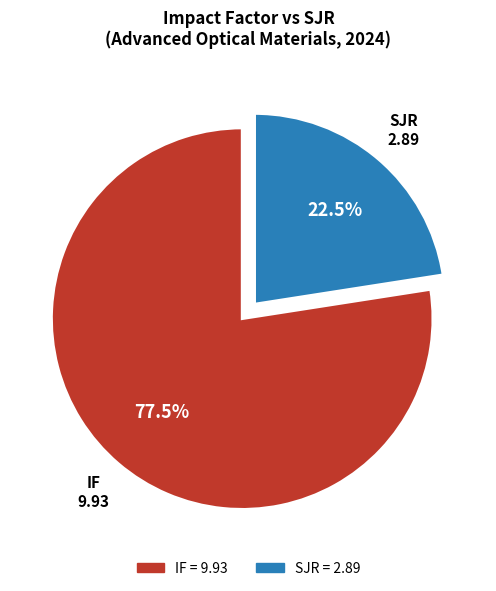

What is the majority slice?

IF